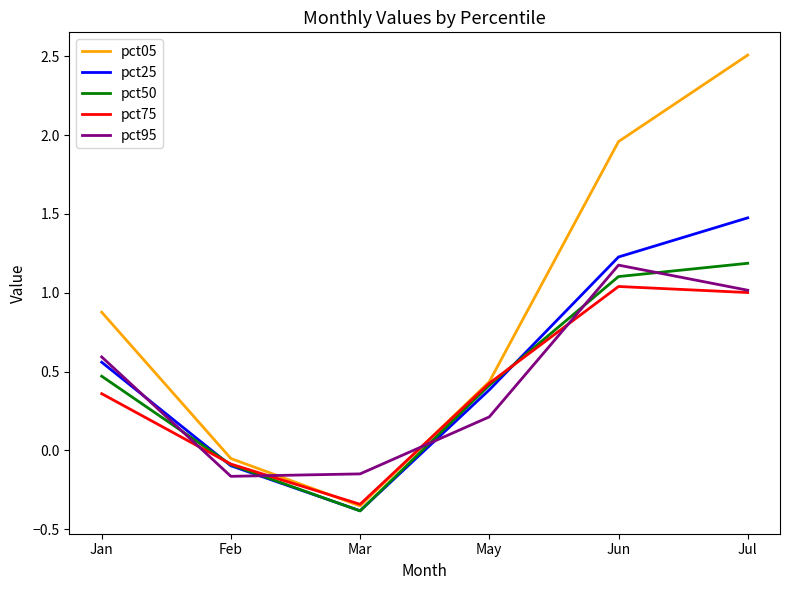

Which series ends up on top after the final intersection of pct95 and pct05?

pct05